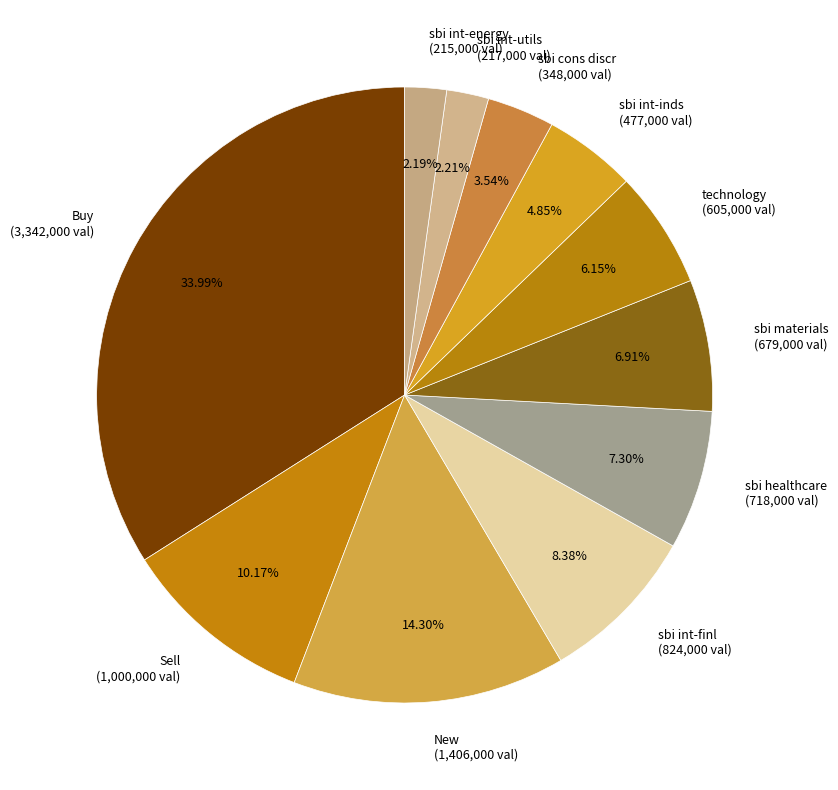

How many slices are in this pie chart?

11